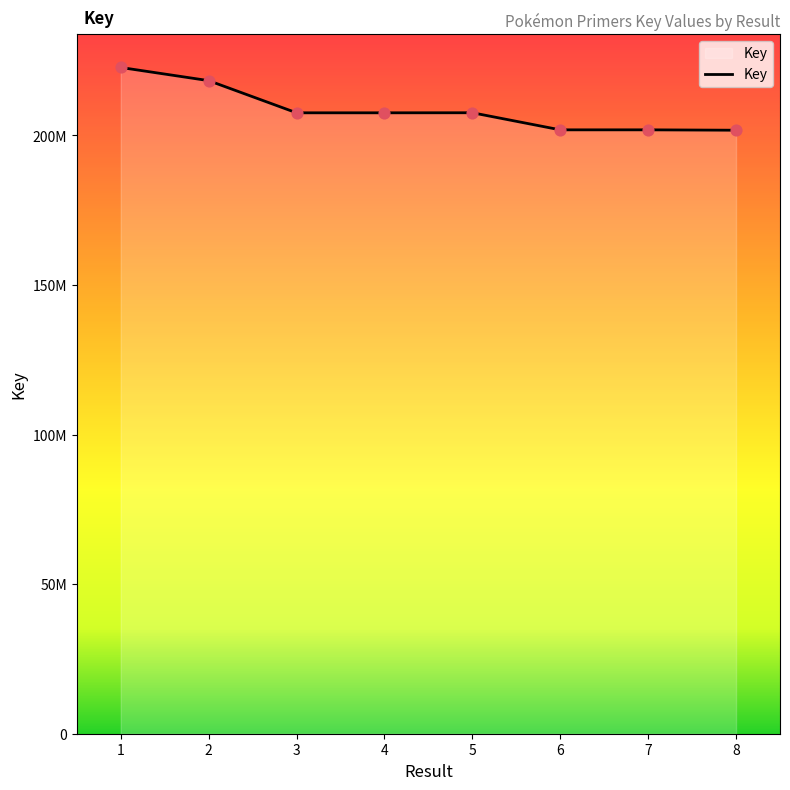

Is this an area chart (filled region under the line)?

Yes